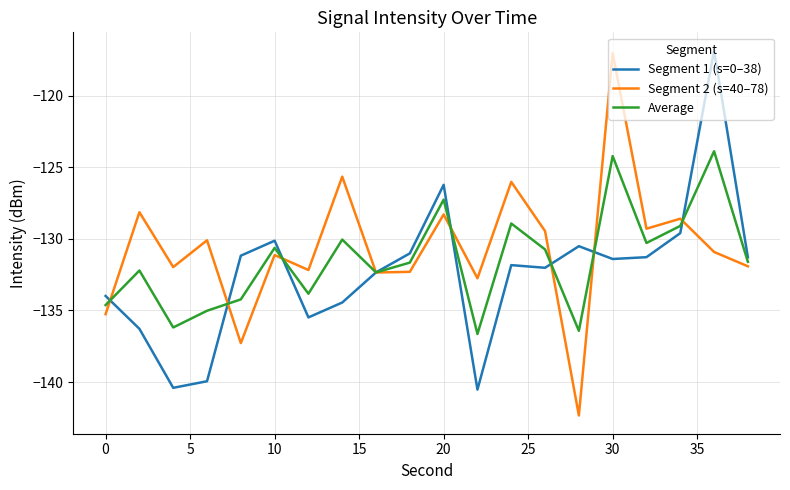

What is the maximum value for Segment 2 (s=40–78)?

-117.0